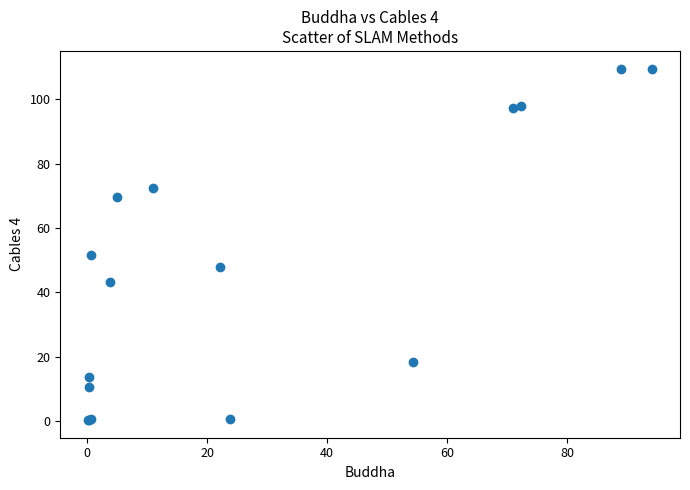

What Y value in the scatter plot is closest to 54?

51.5